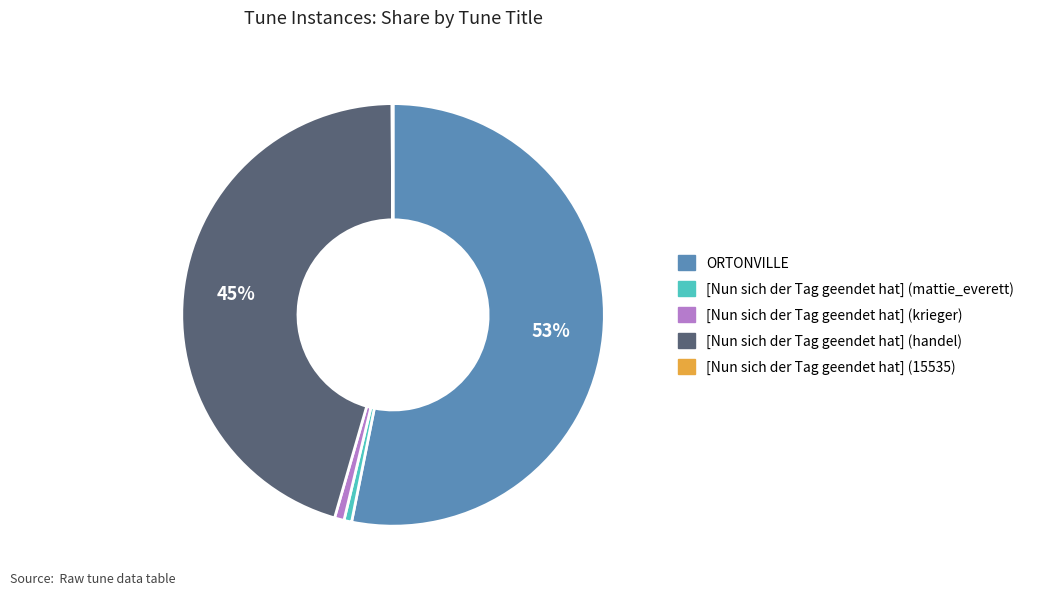

What is the largest slice in the pie chart?

ORTONVILLE